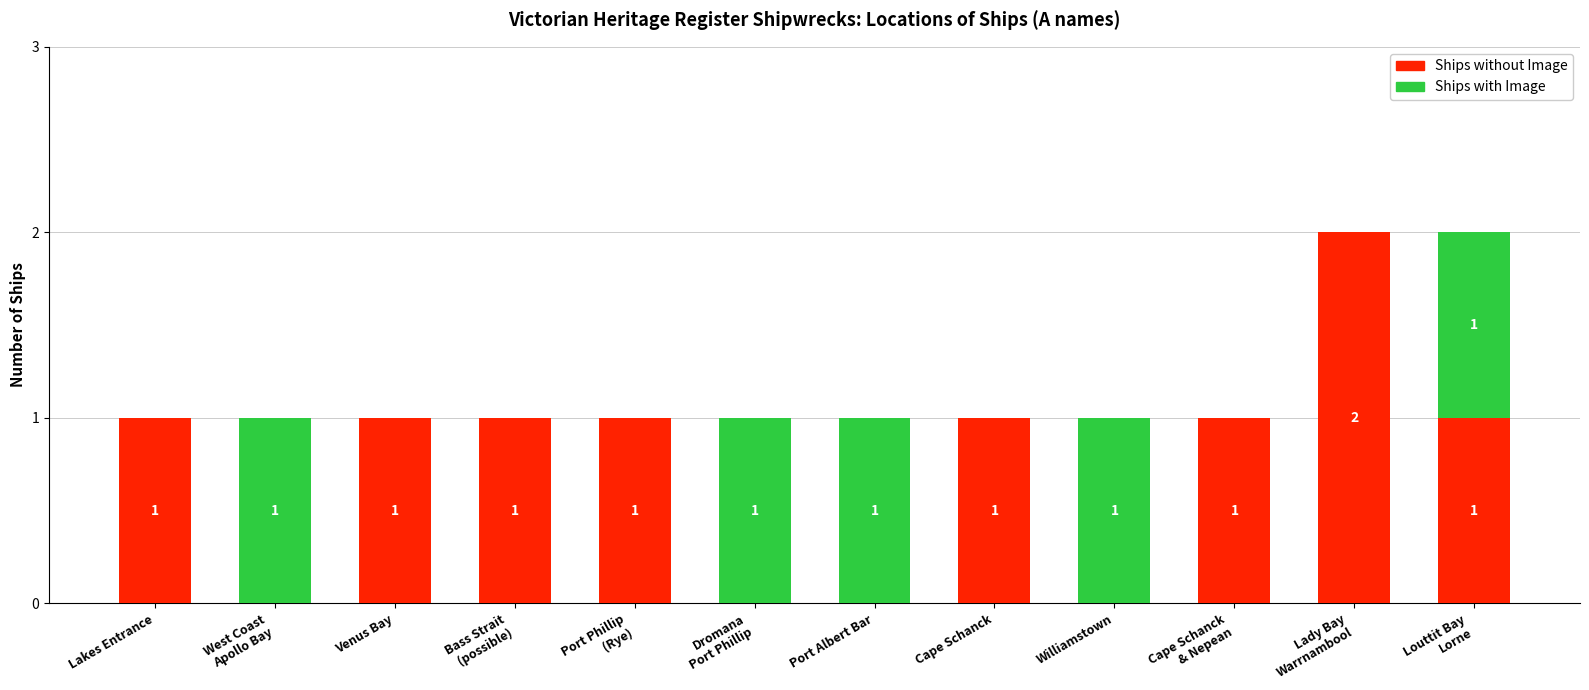

What is the sum of all Ships without Image values?

9